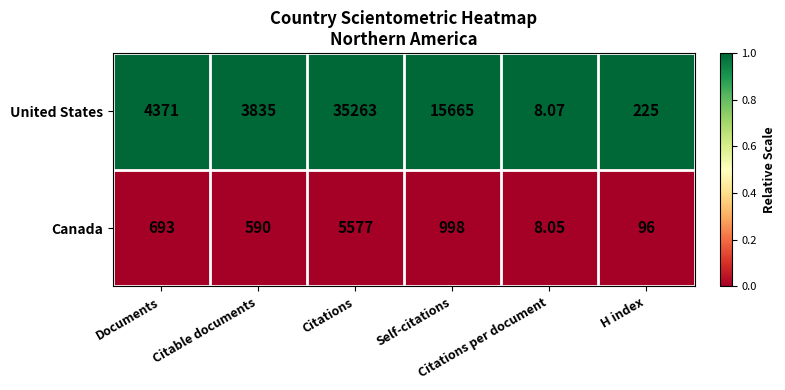

List the series in order of their peak value, lowest first.

Canada, United States